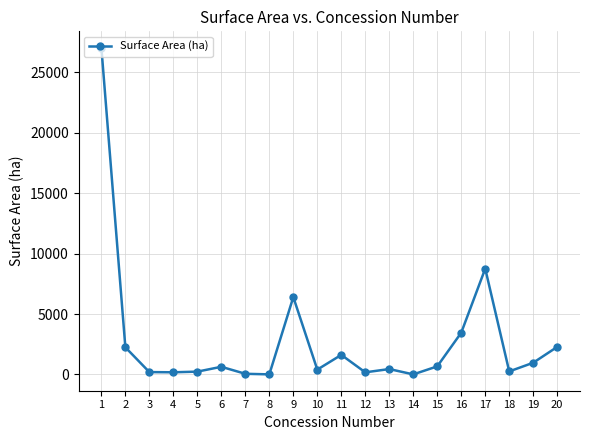

What is the difference between the maximum and second lowest values?

27018